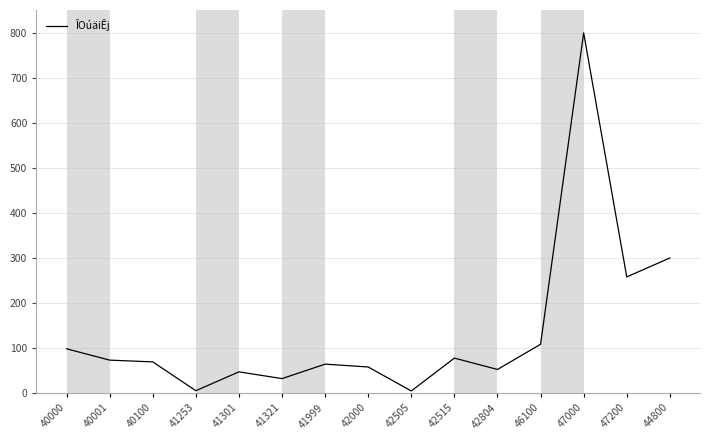

What is the maximum value shown in the chart?

799.2